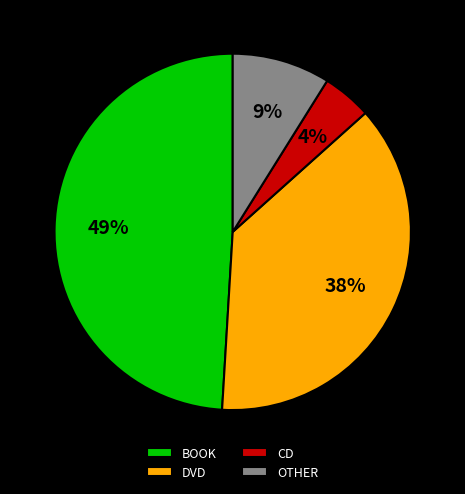

To the nearest percent, what is the difference between the BOOK and OTHER slice percentages?

40%